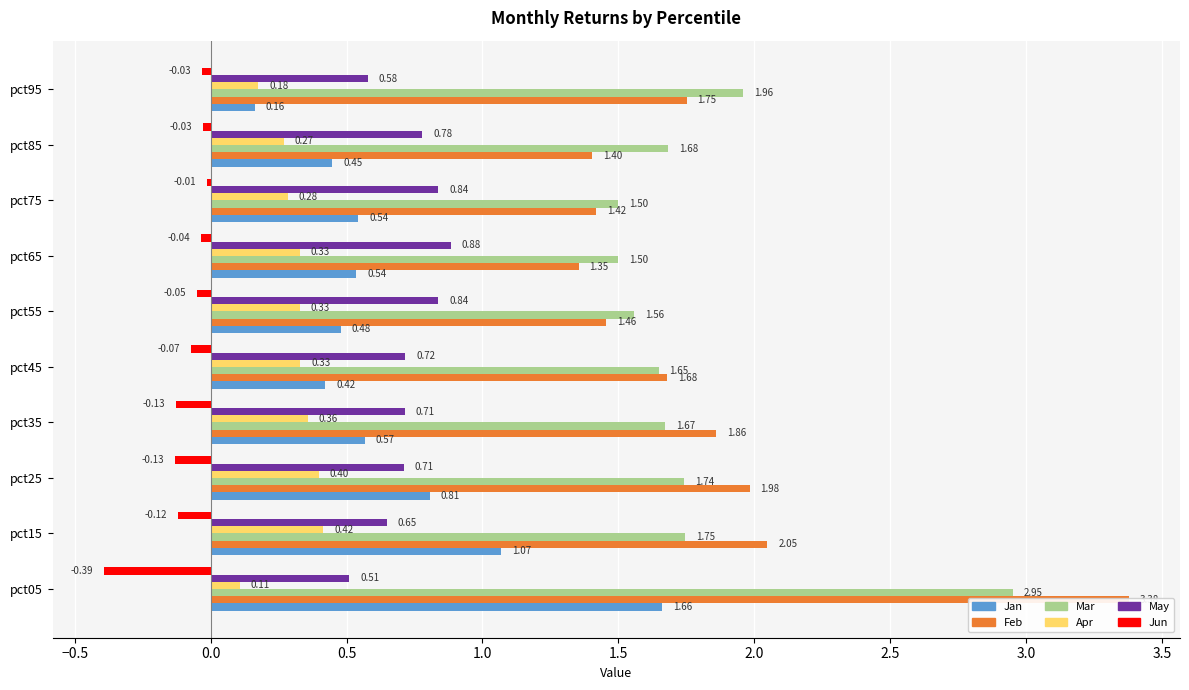

What is the smallest value displayed?

-0.4